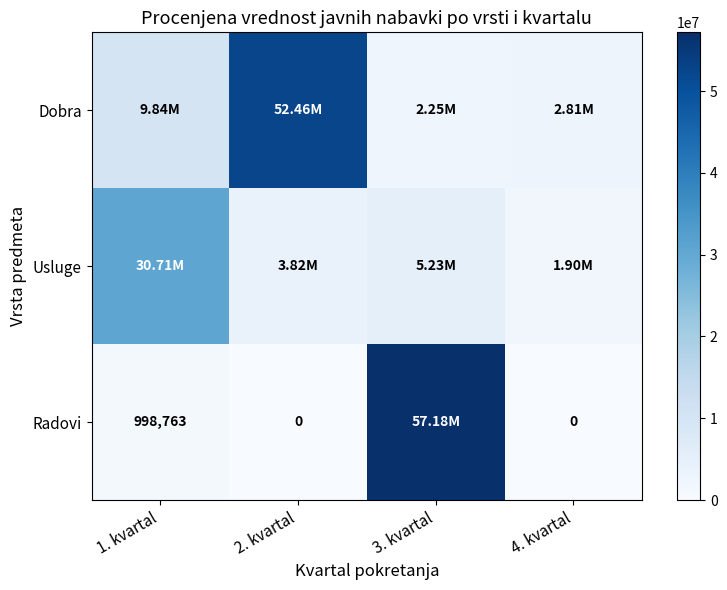

Count the number of data series in this chart.

3